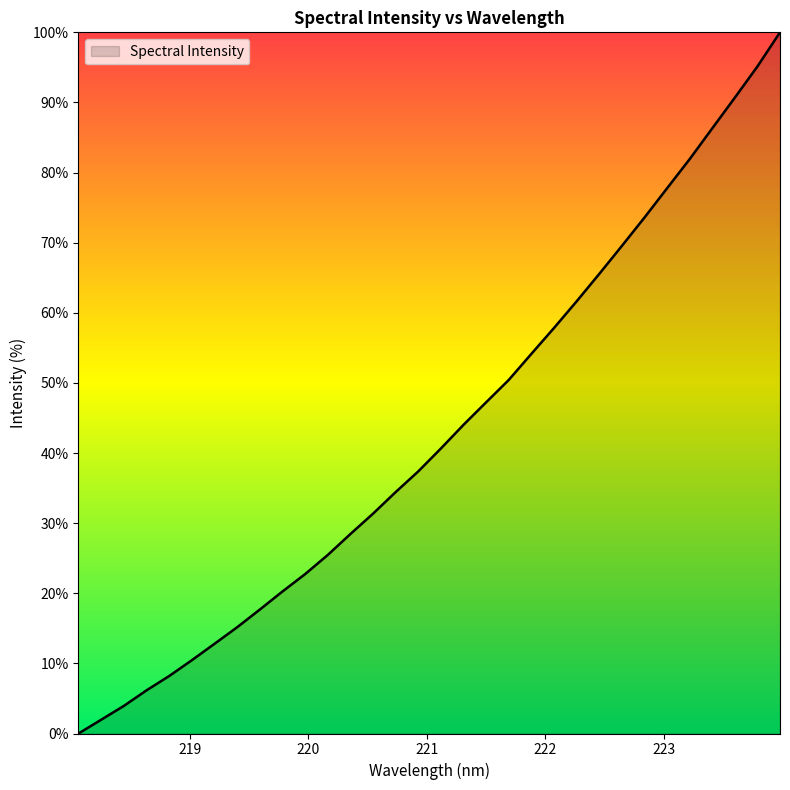

What is the difference between the second highest and minimum values?

95.1